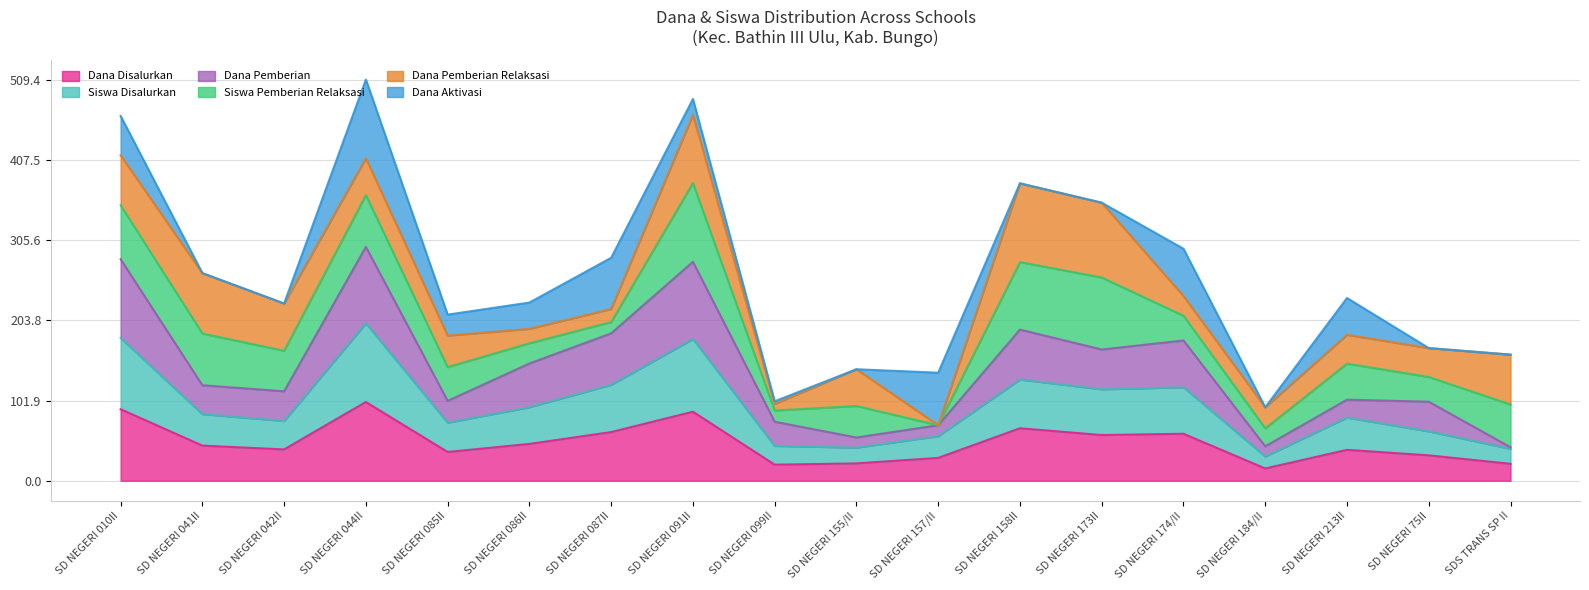

What is the approximate value of Dana Disalurkan at SD NEGERI 085II?

36.6